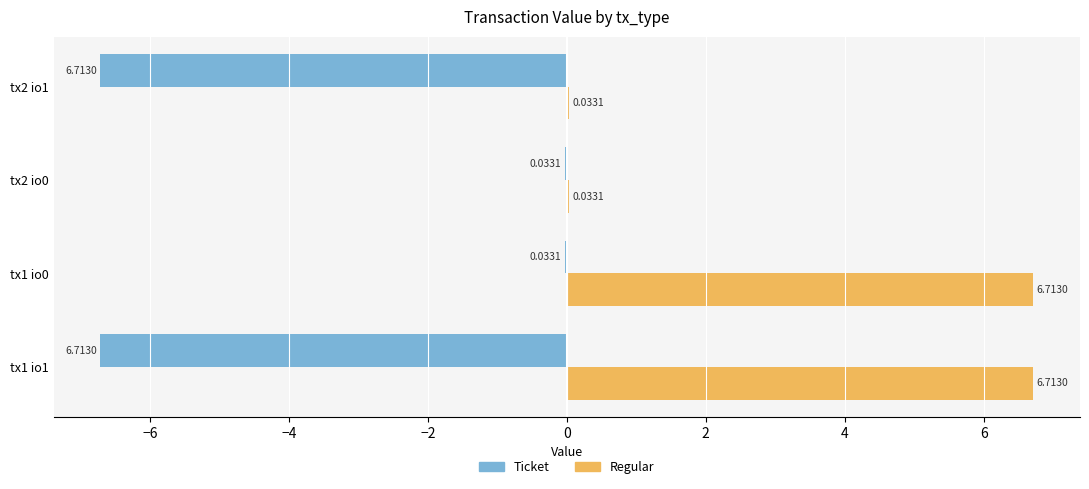

Which series has the largest total across all categories?

Regular